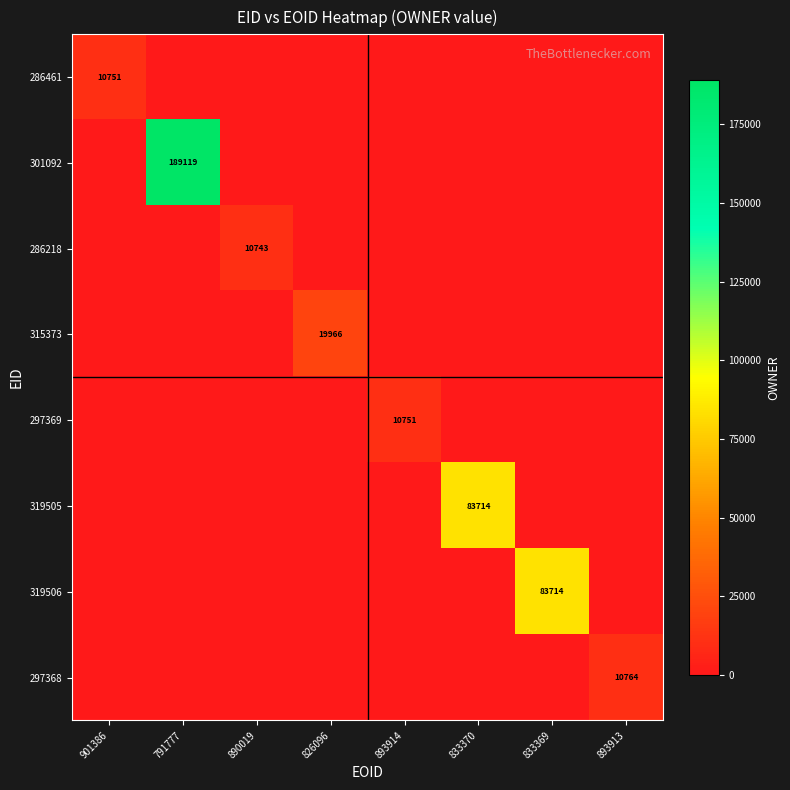

At which category is the sum across all series the highest?

791777